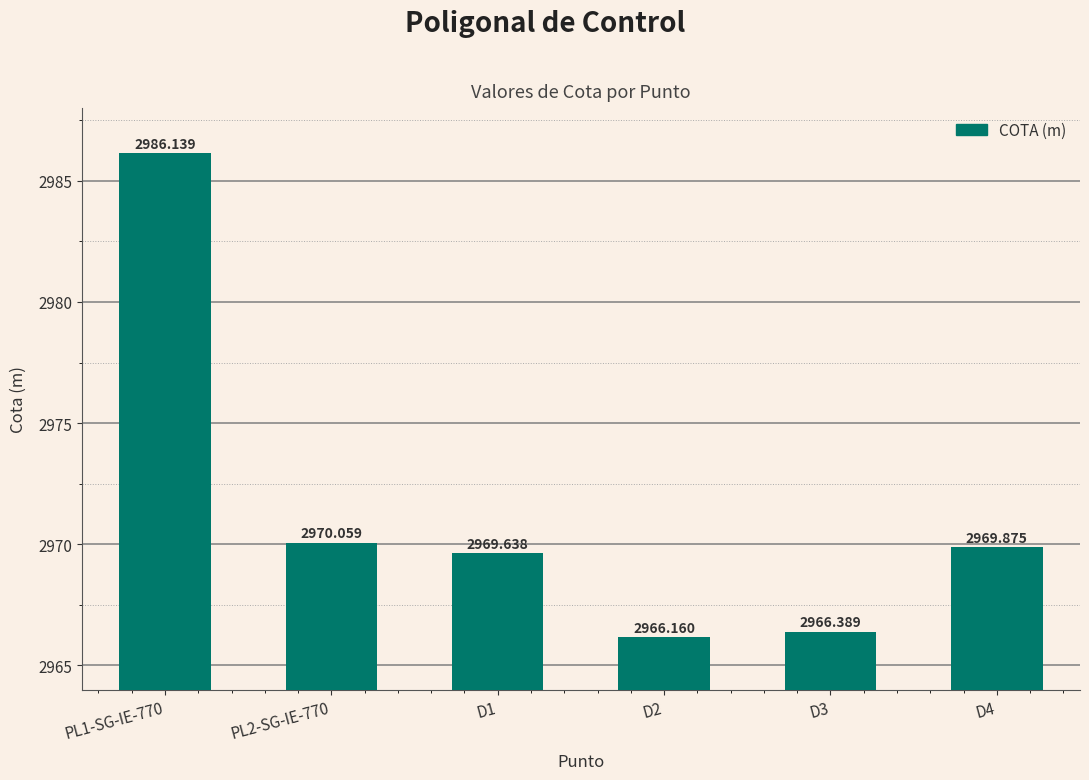

What is the greatest value displayed?

2986.1